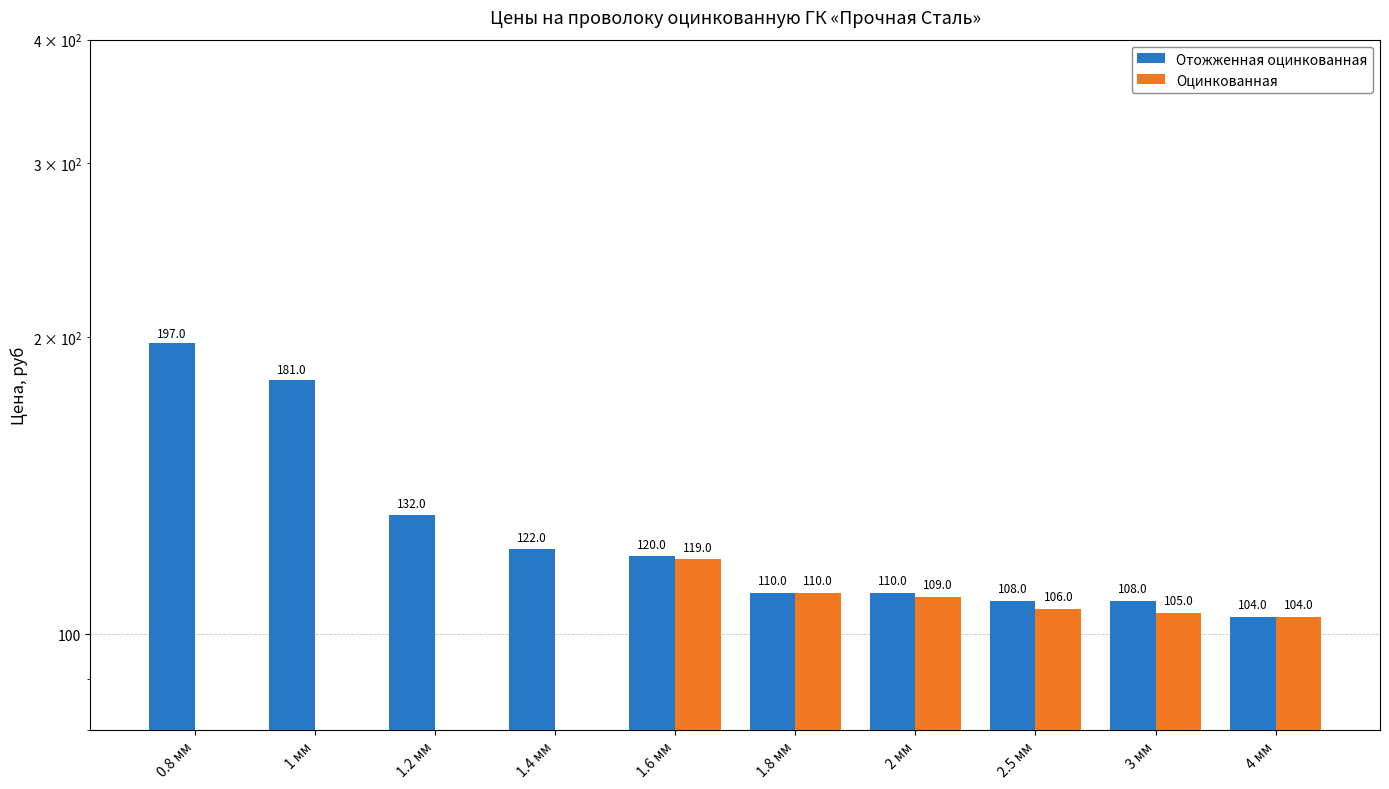

What are all the series names shown in the legend?

Отожженная оцинкованная, Оцинкованная